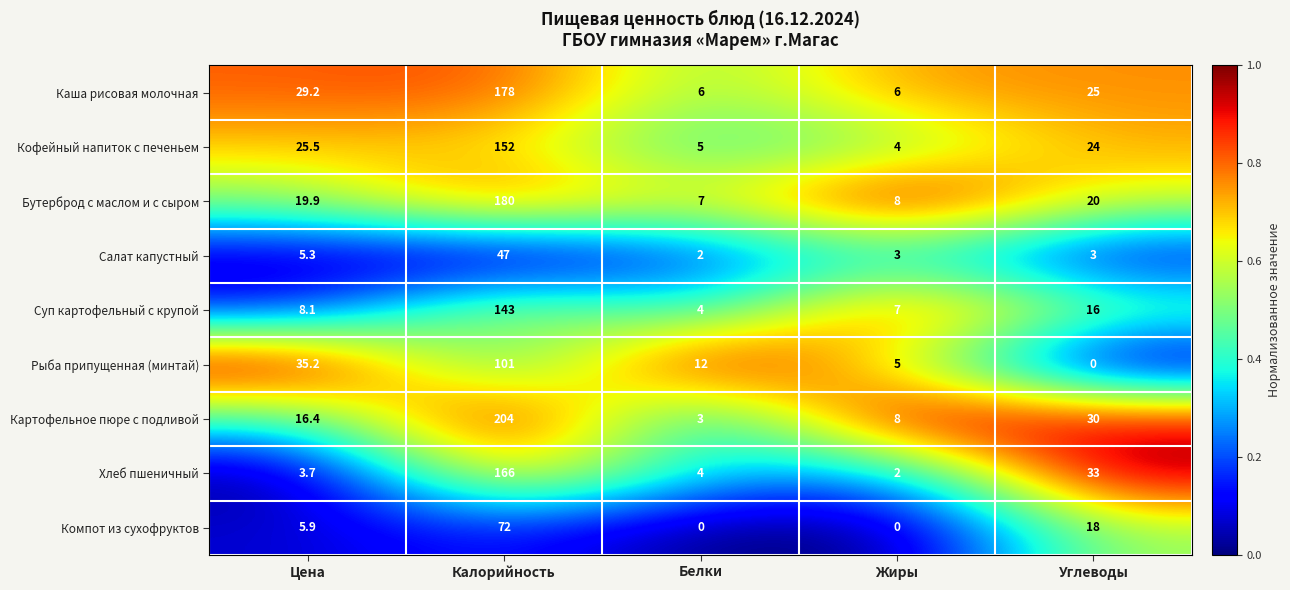

Which series changed the most between Калорийность and Жиры?

Картофельное пюре с подливой